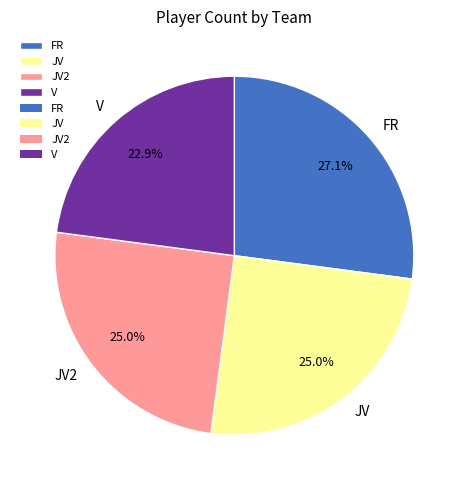

How many segments does this pie chart have?

4